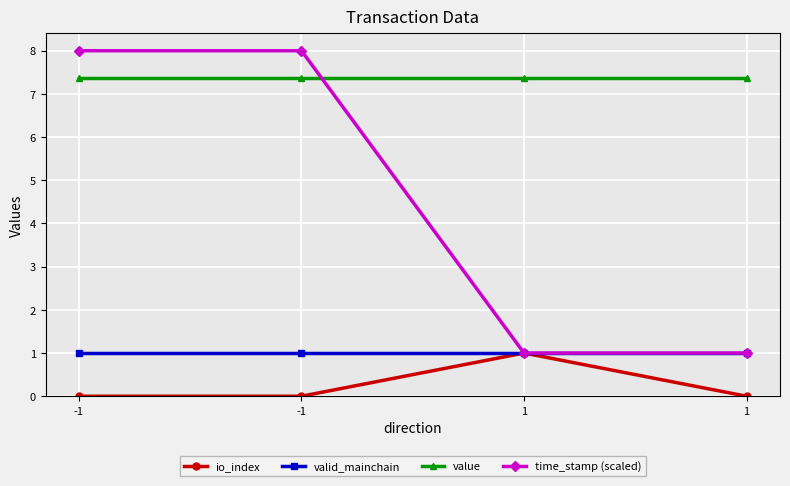

True or false: valid_mainchain and value intersect in this chart.

False